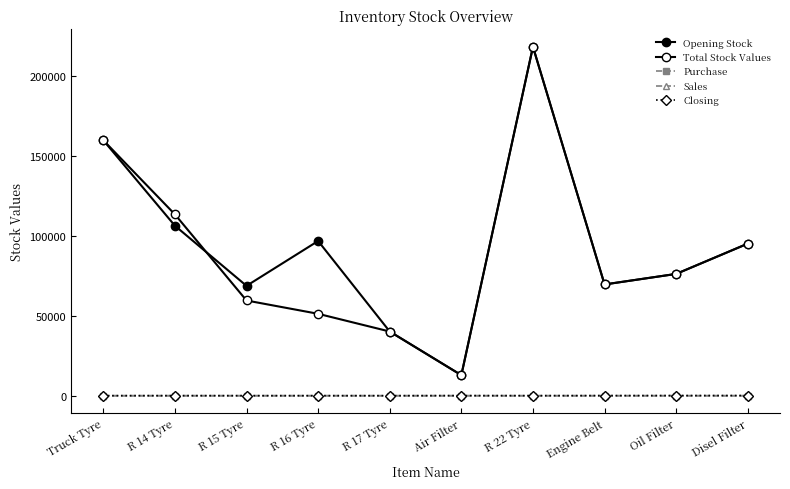

How many distinct data groups are displayed?

5